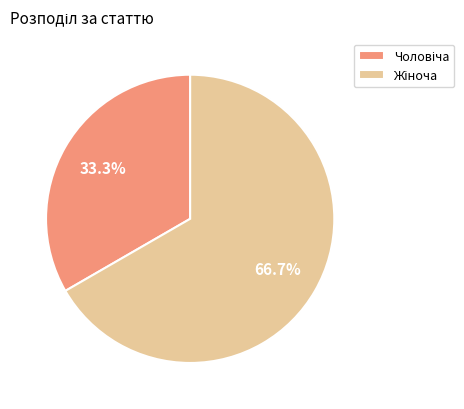

Count the number of slices in the pie.

2